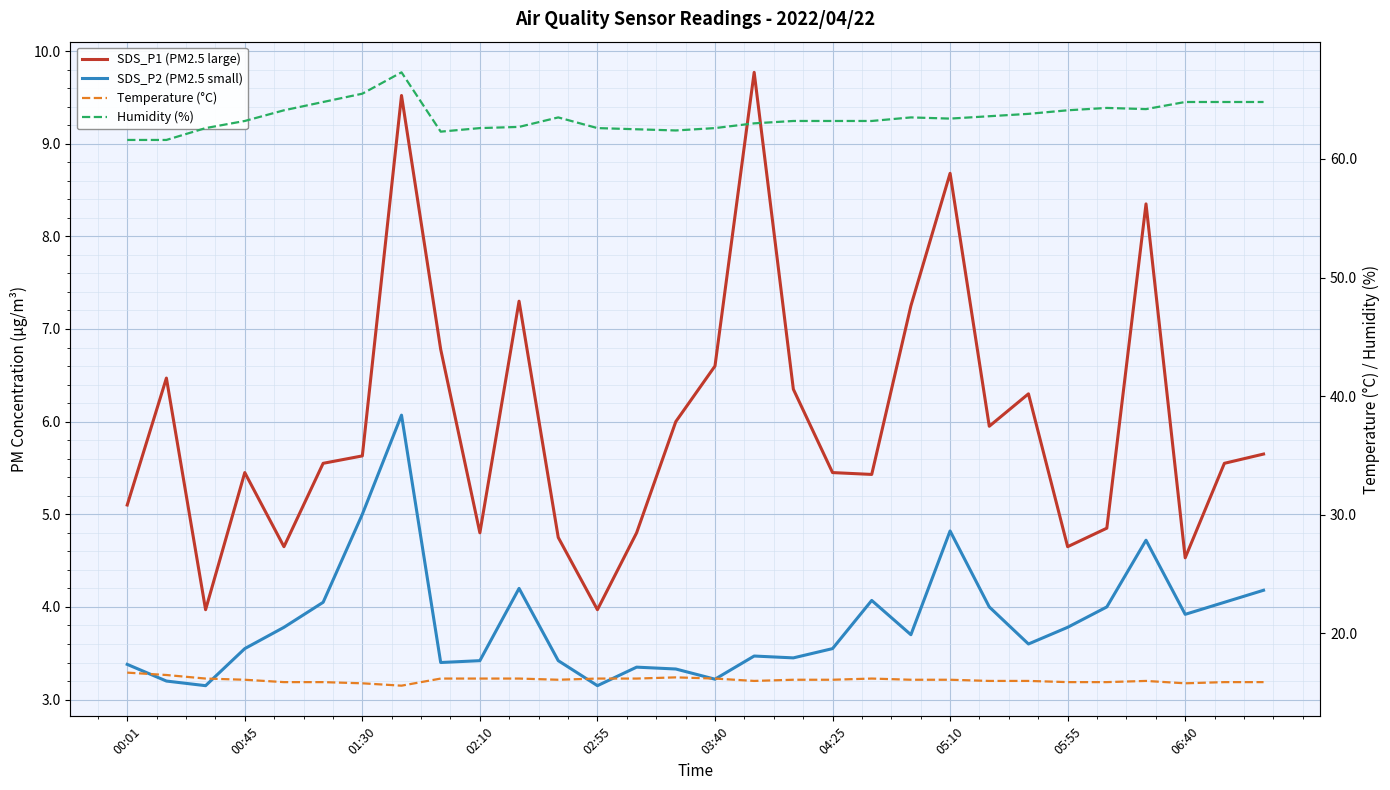

What is the difference between the maximum and second lowest values in the SDS_P2 (PM2.5 small) series?

2.9